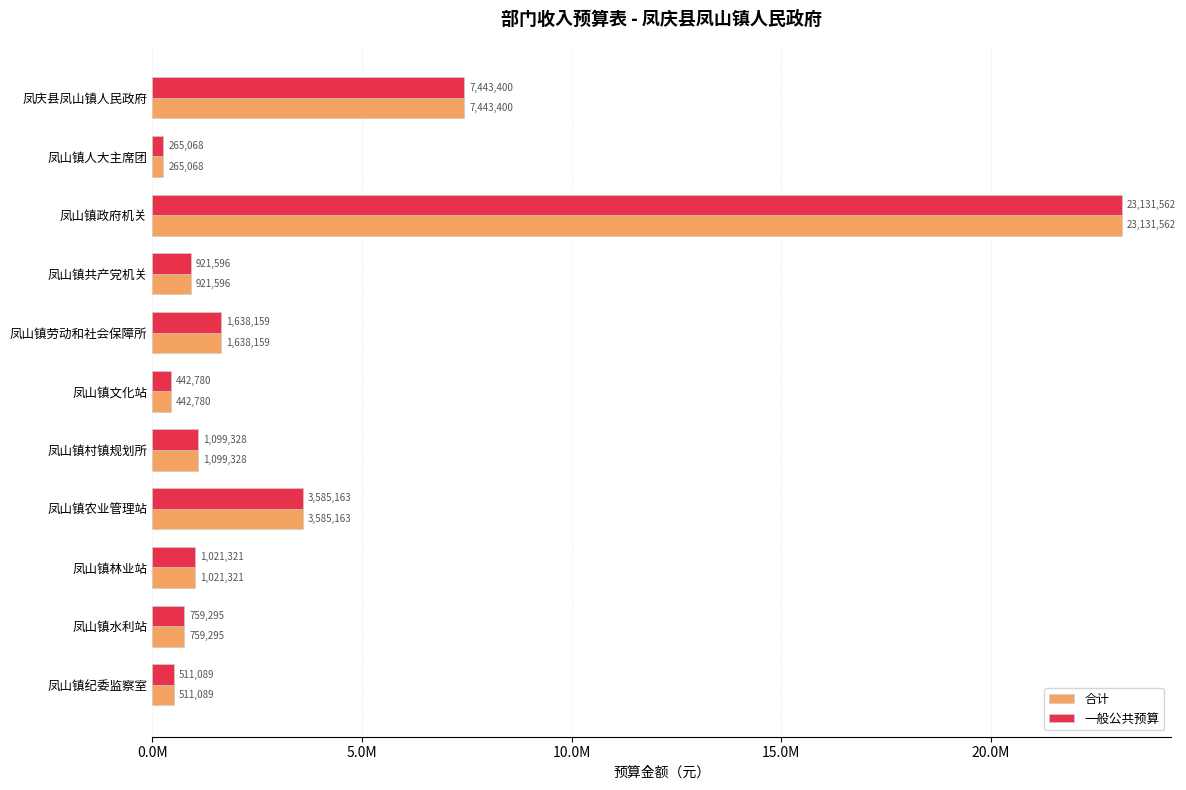

Rank the series by their maximum value, from lowest to highest.

合计, 一般公共预算